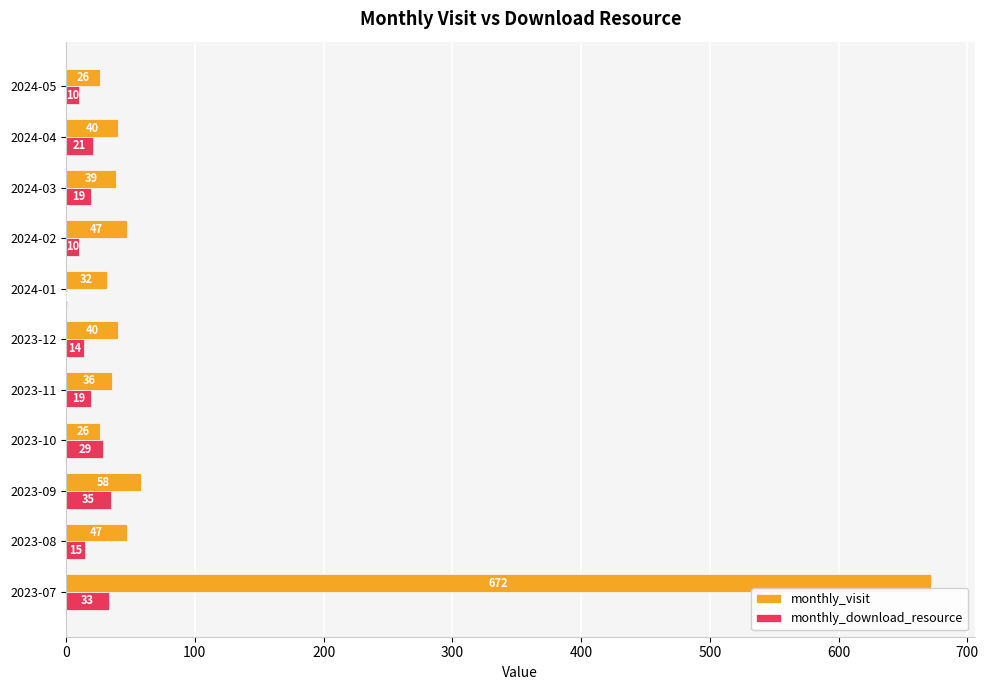

How many series are shown in this chart?

2